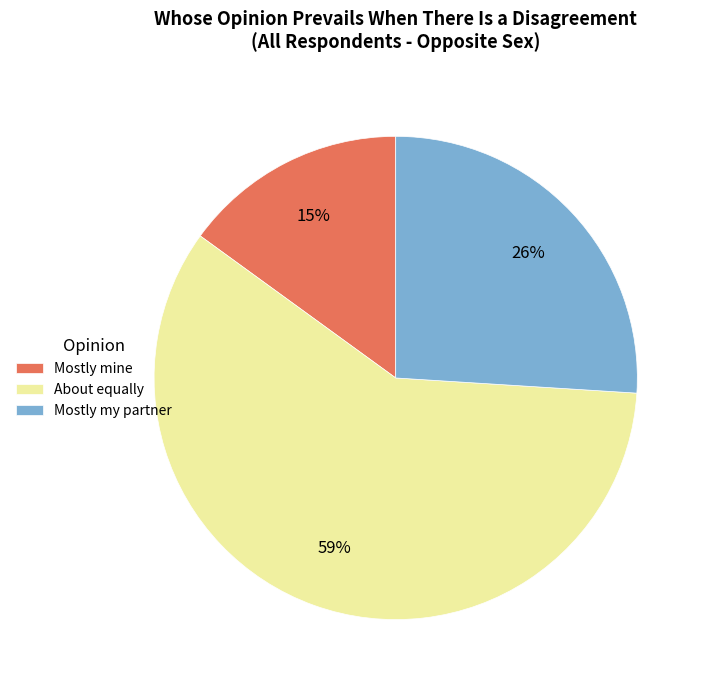

Which category has the biggest portion of the pie?

About equally